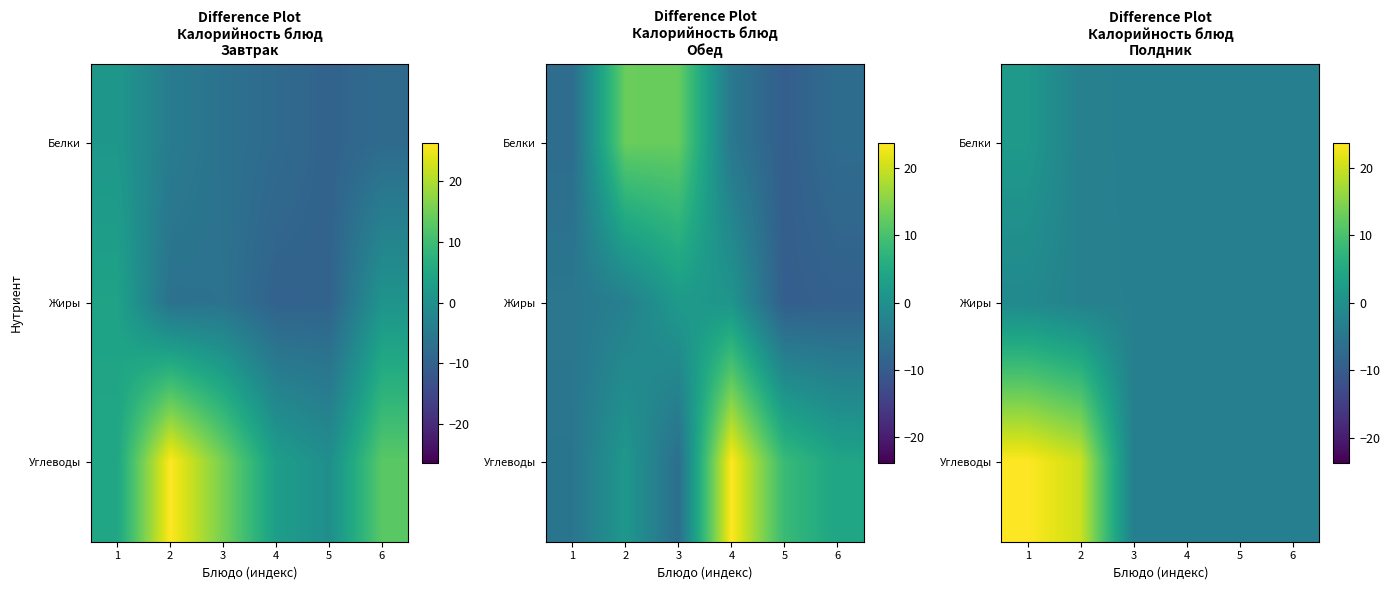

Which series has the widest spread of values?

Углеводы